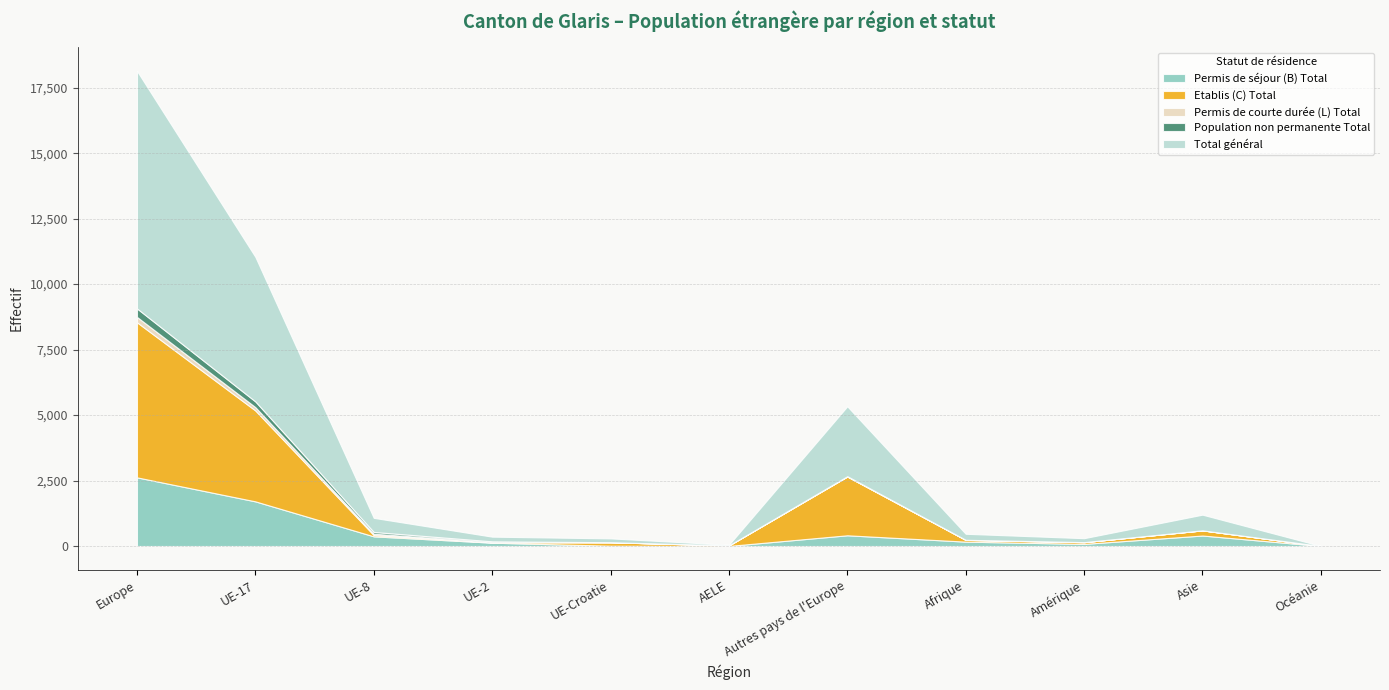

What is the total value across all series at UE-2?

356